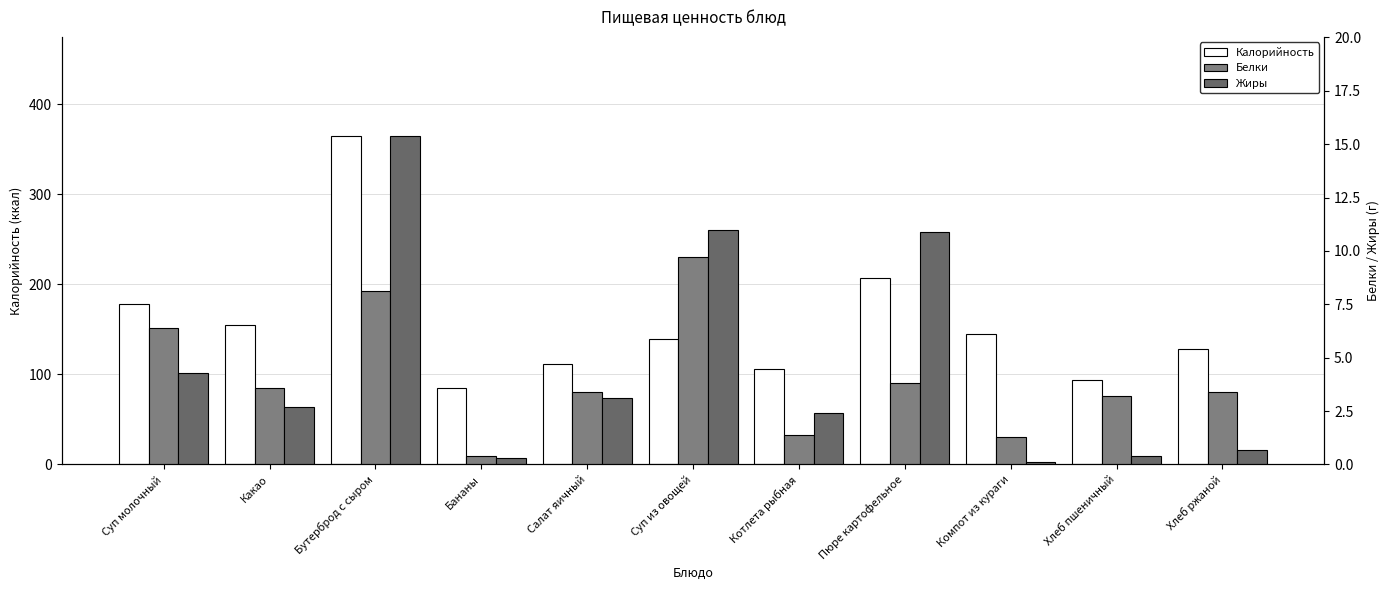

Is the value of Жиры at Пюре картофельное greater than the value of Белки at Салат яичный?

Yes